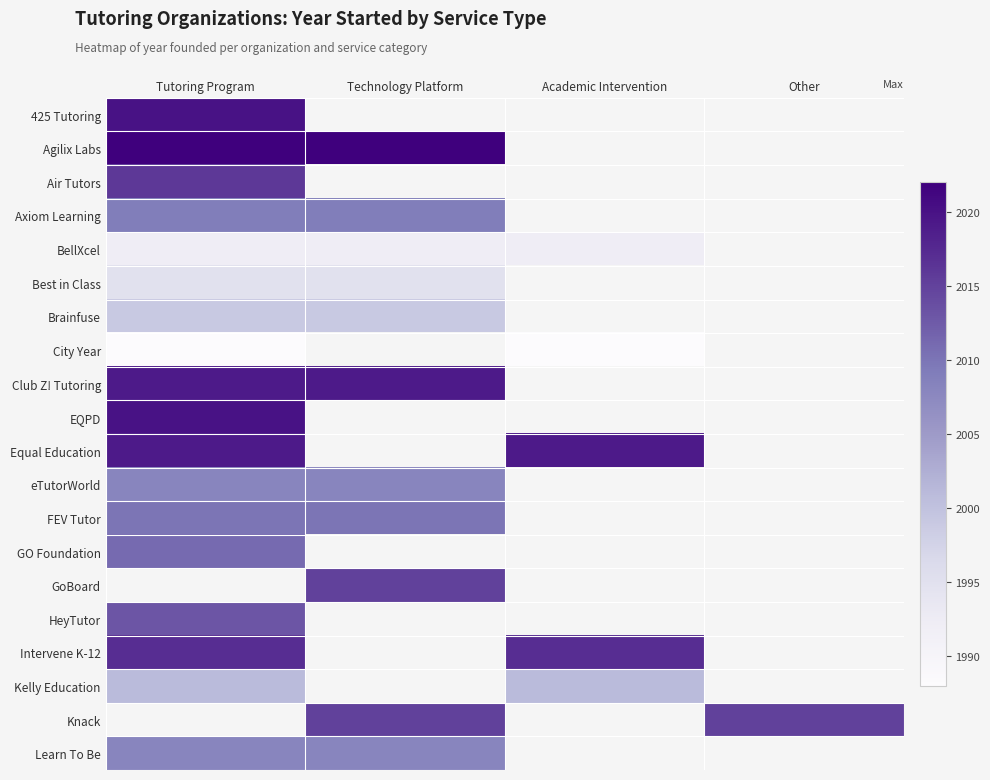

At how many categories does at least one series exceed 1996?

4